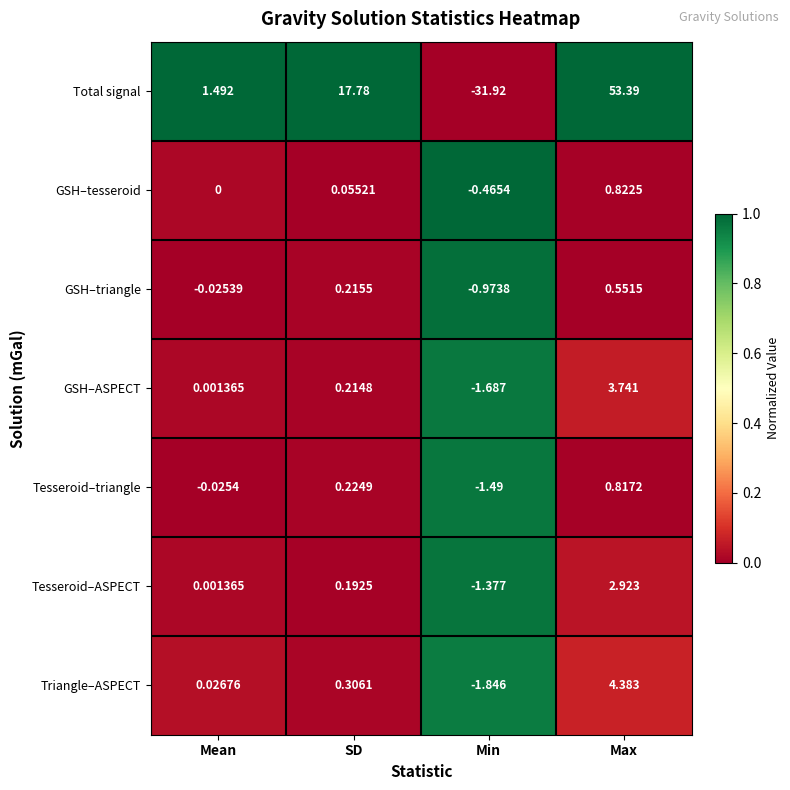

List the series in order of their peak value, highest first.

Total signal, Triangle–ASPECT, GSH–ASPECT, Tesseroid–ASPECT, GSH–tesseroid, Tesseroid–triangle, GSH–triangle